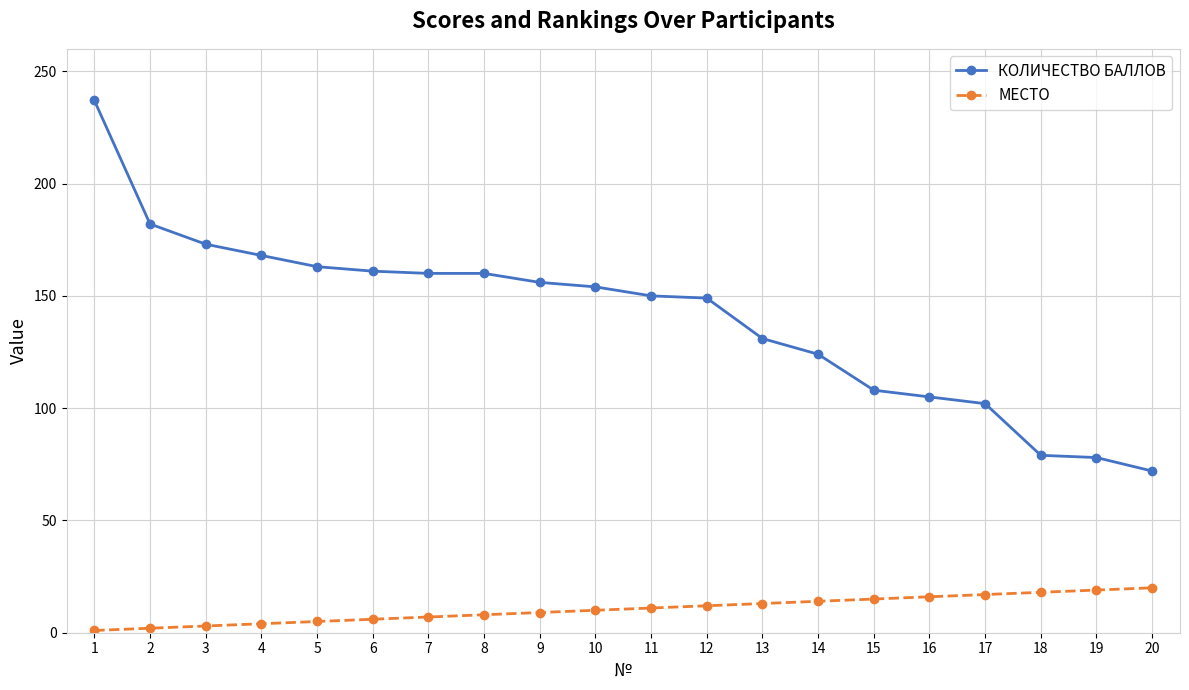

What is the difference between the highest and lowest values at 9?

147